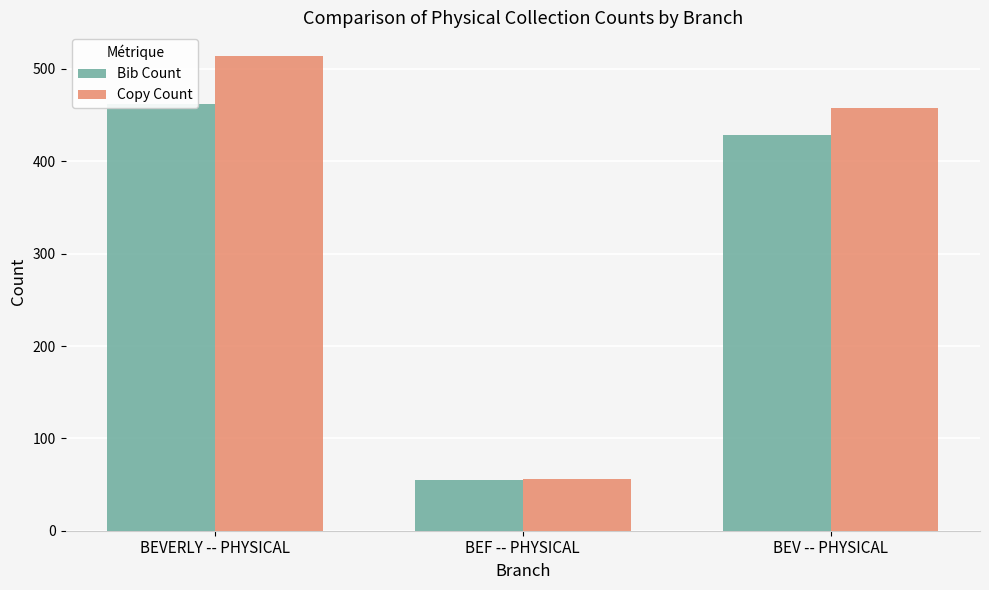

Is it true that Copy Count equals 514 at BEVERLY -- PHYSICAL?

True